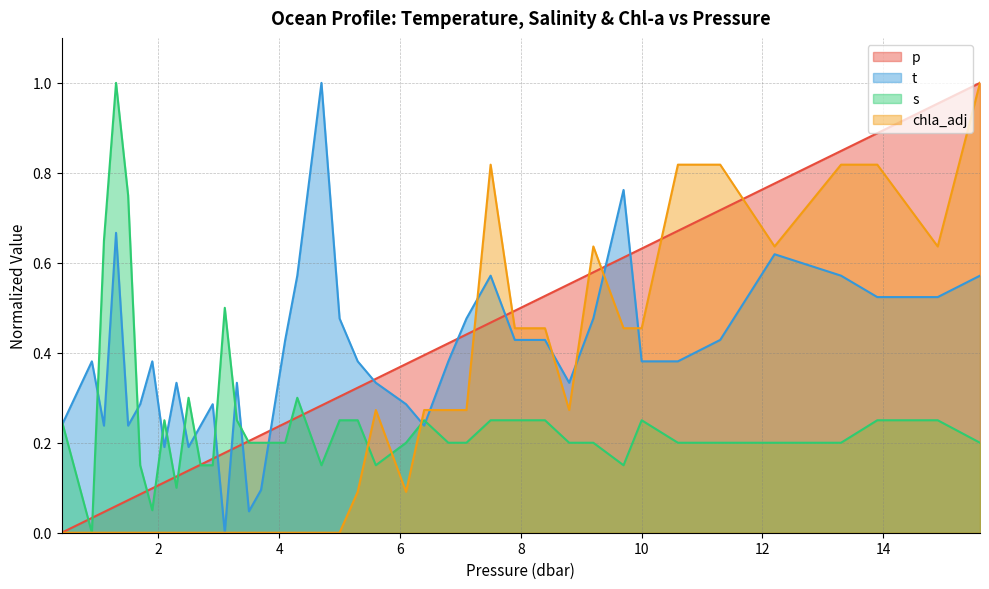

The value of chla_adj at 5.0 is 0.4. True or false?

False